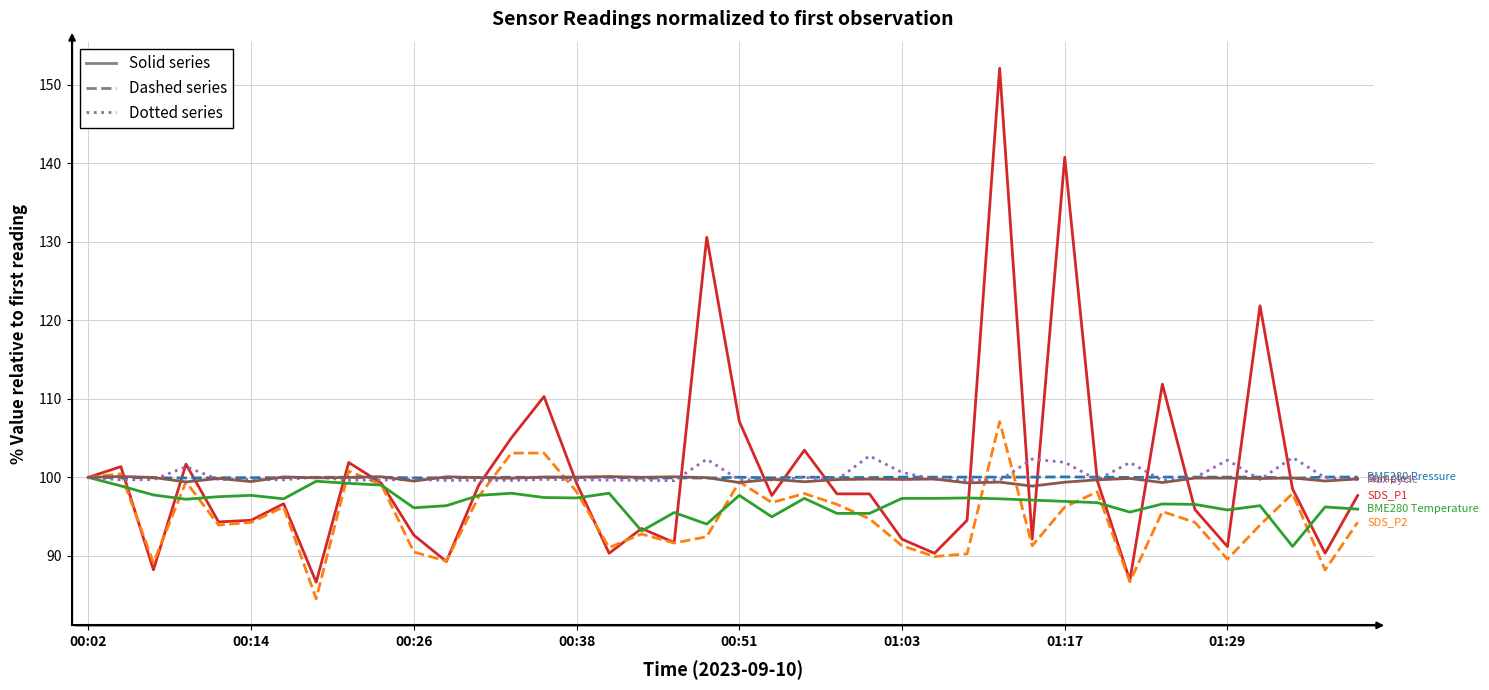

What is the minimum value shown in the chart?

84.5